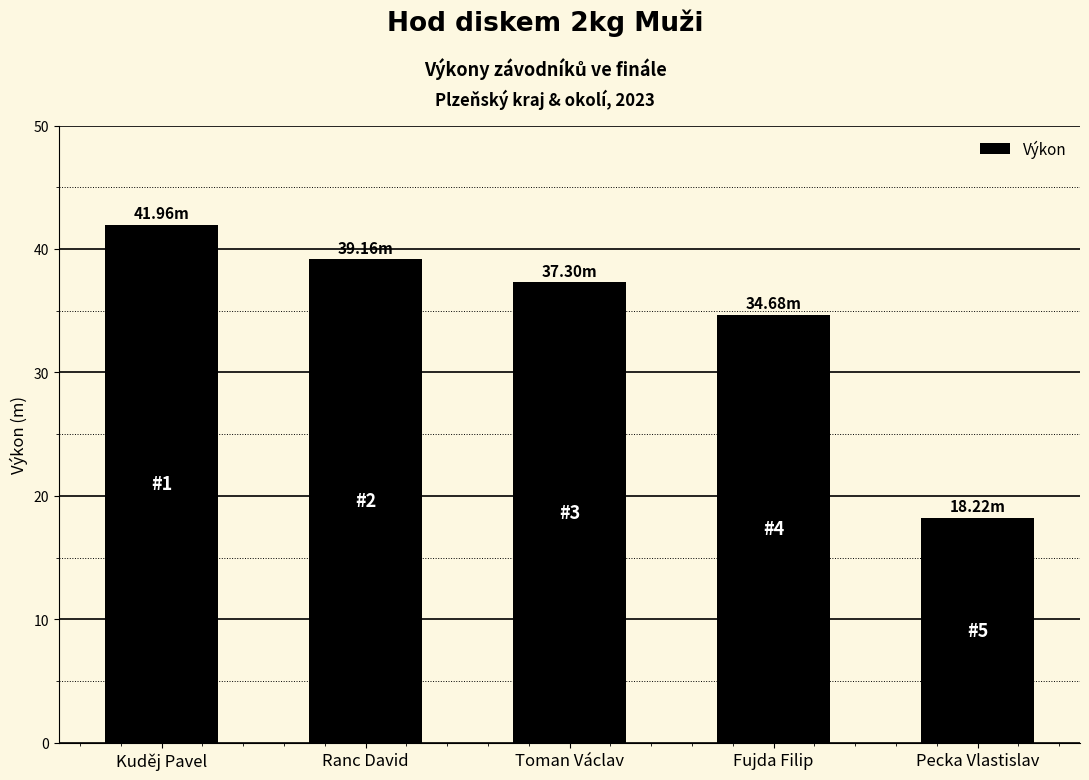

Does the chart contain any negative values?

No